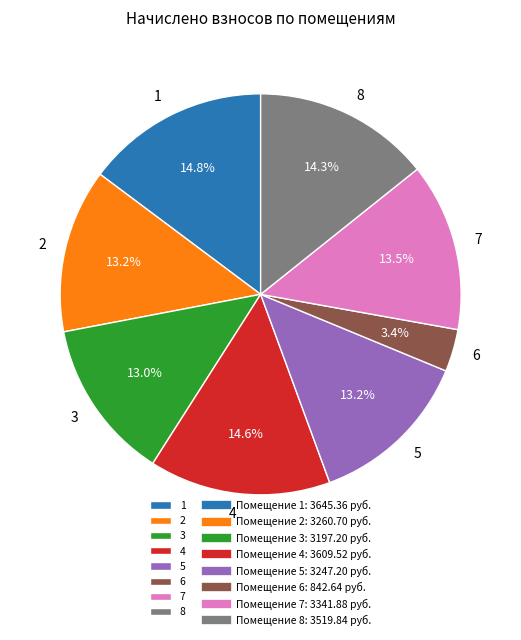

To the nearest percent, what is the difference between the largest and smallest slice percentages?

11%